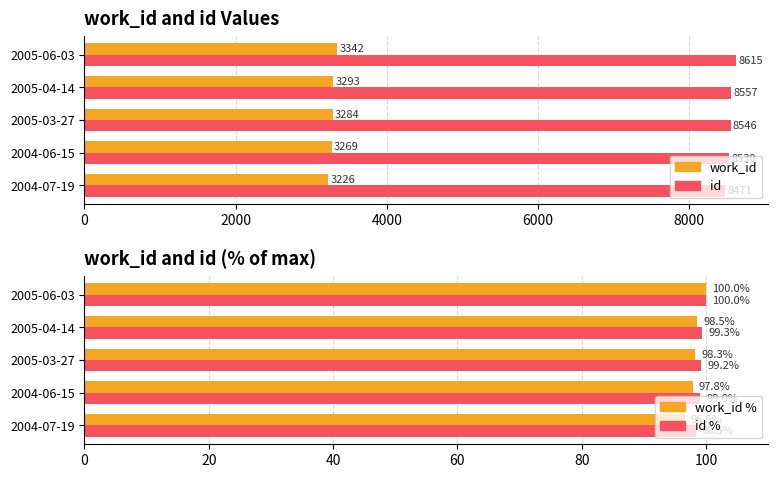

Which has a higher value, 2005-06-03 or 2005-03-27?

2005-06-03